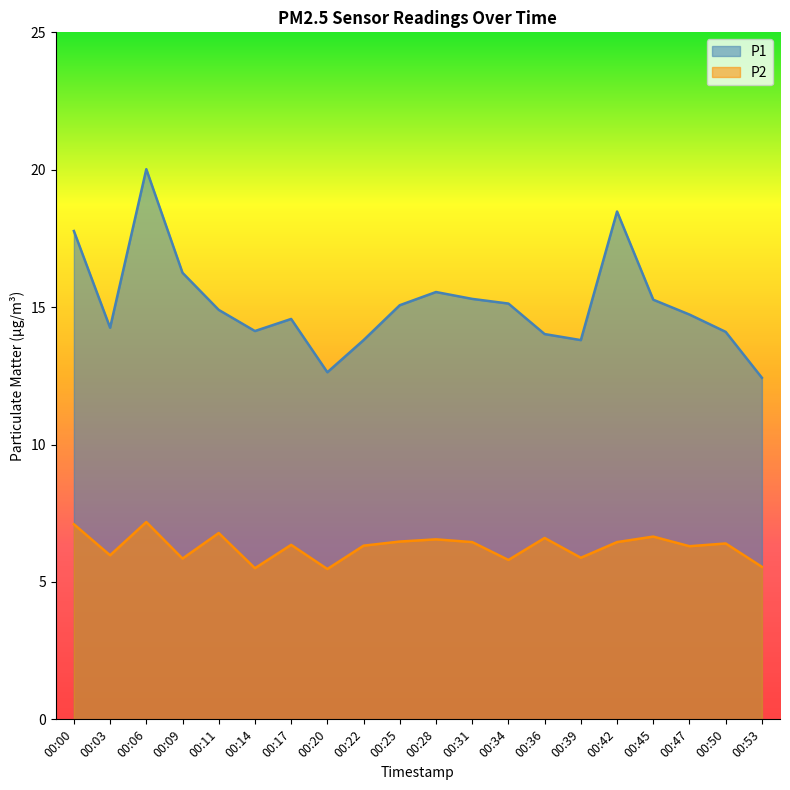

What is the average value of the P1 series?

15.1